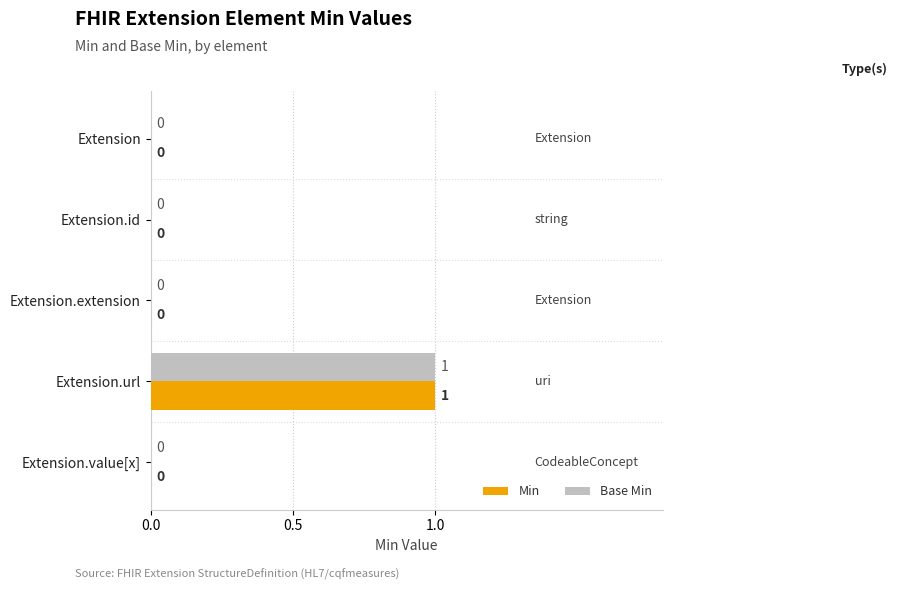

At which label does Base Min reach its peak?

Extension.url